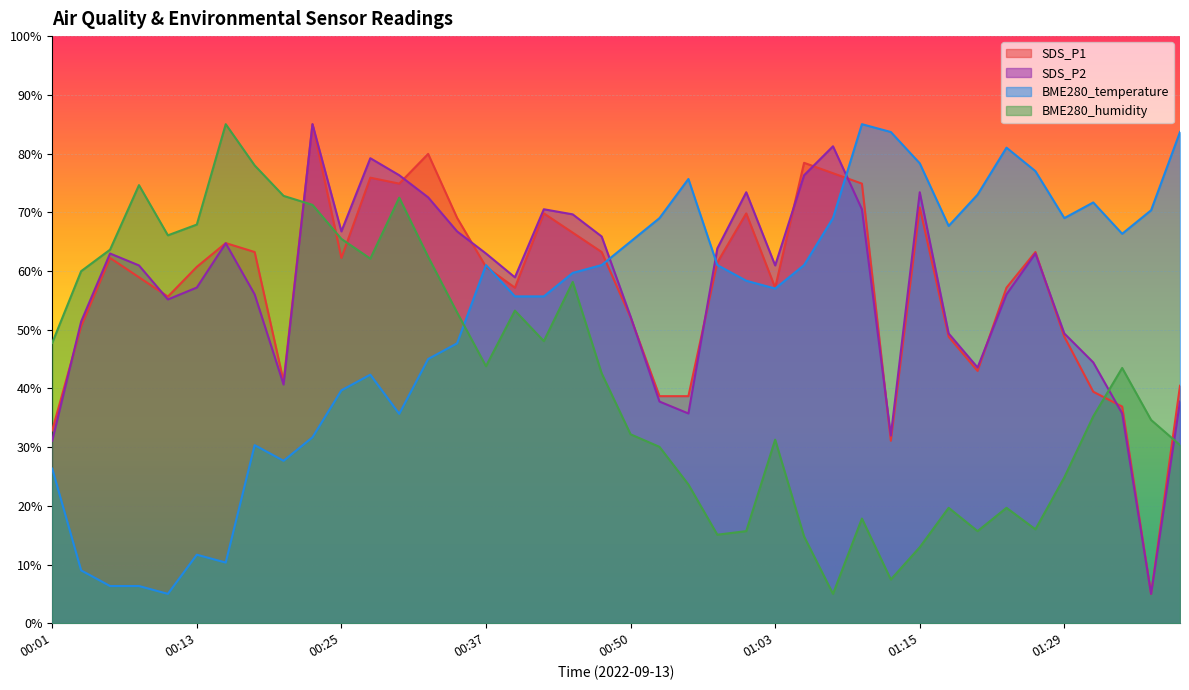

In BME280_humidity, how many points are lower than both neighbors (excluding endpoints)?

9